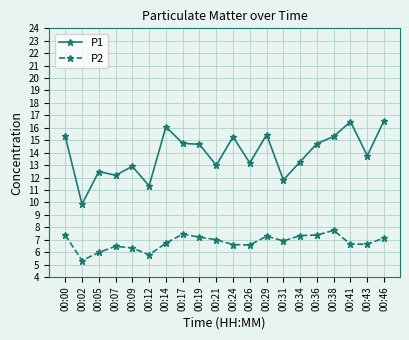

How many lines are shown in the chart?

2